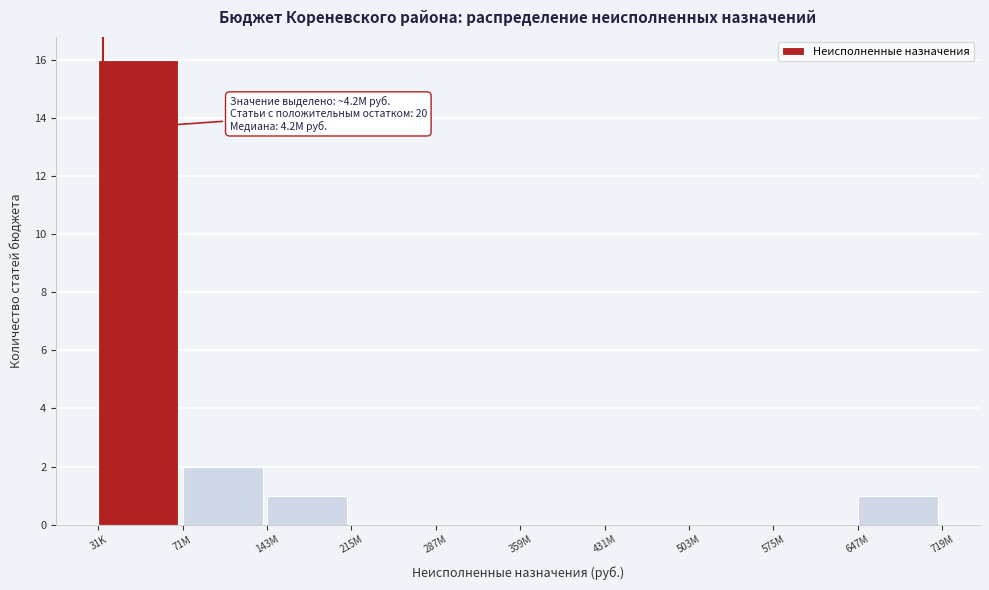

Reading left to right, what are all the values shown in this chart?

31K=16	71M=2	143M=1	215M=0	287M=0	359M=0	431M=0	503M=0	575M=0	647M=1